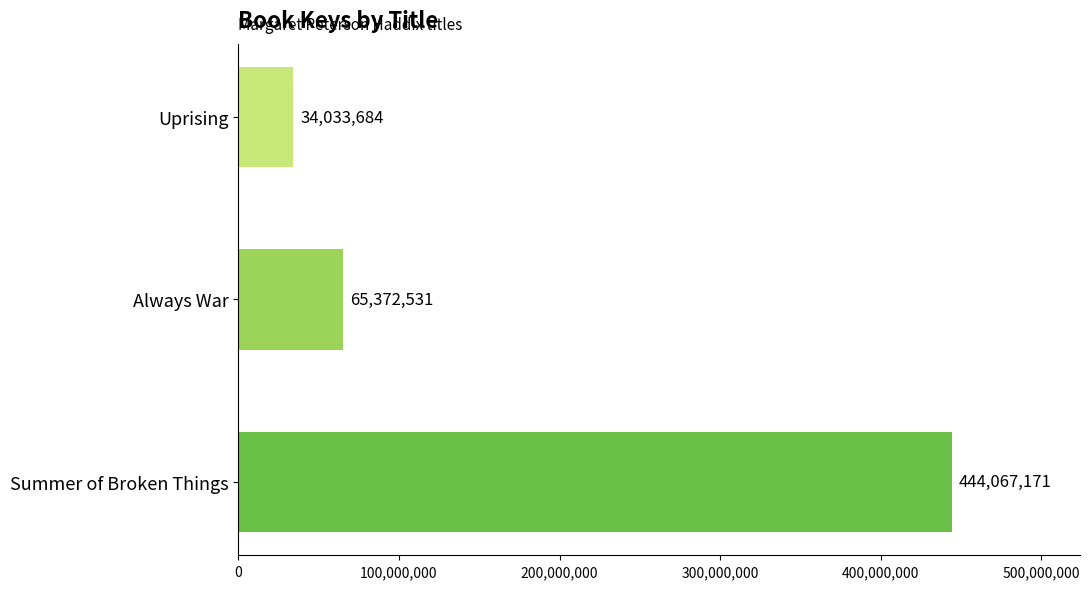

What is the change in value from Summer of Broken Things to Uprising?

-410033487